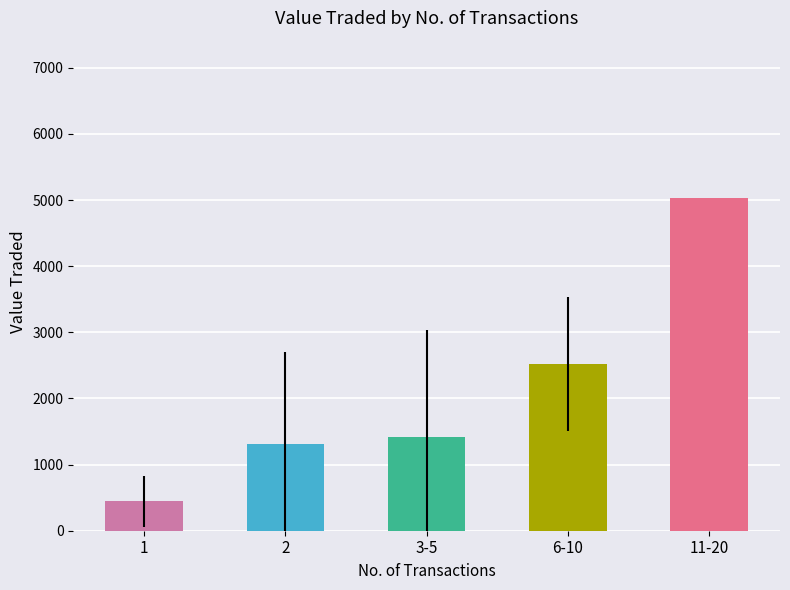

Which category has the lowest value across all series?

1